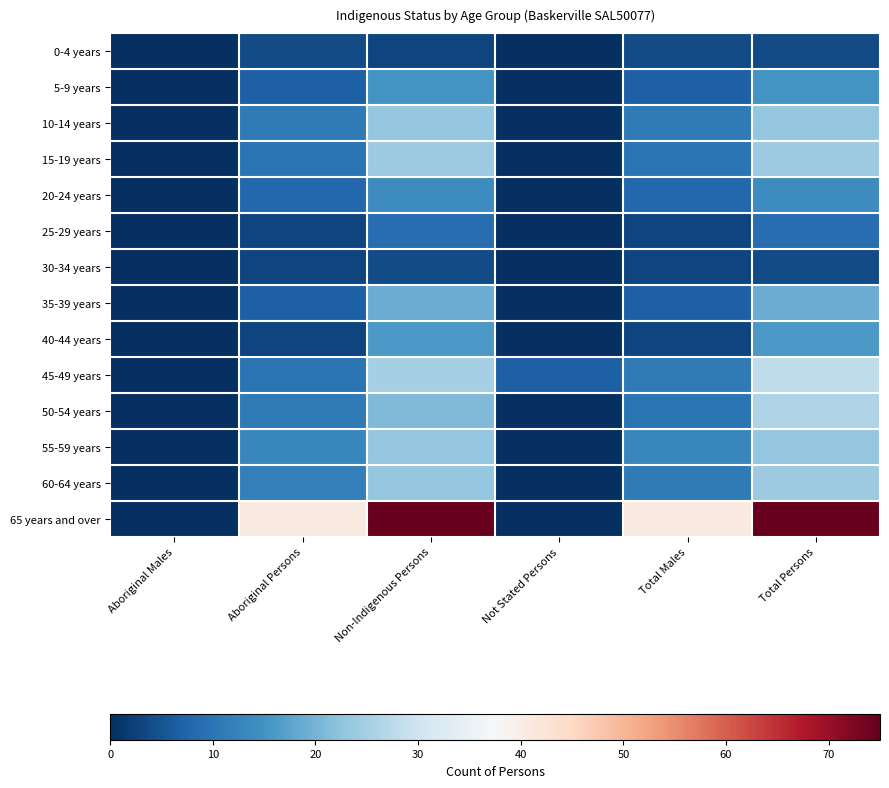

At Total Persons, list the series in order from smallest to largest.

0-4 years, 30-34 years, 25-29 years, 20-24 years, 5-9 years, 40-44 years, 35-39 years, 10-14 years, 55-59 years, 15-19 years, 60-64 years, 50-54 years, 45-49 years, 65 years and over